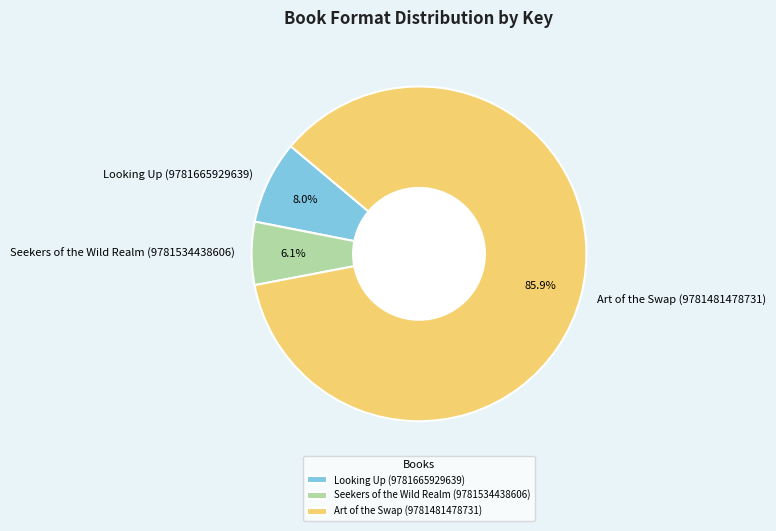

The Looking Up (9781665929639) slice represents 8% of the pie. True or false?

True